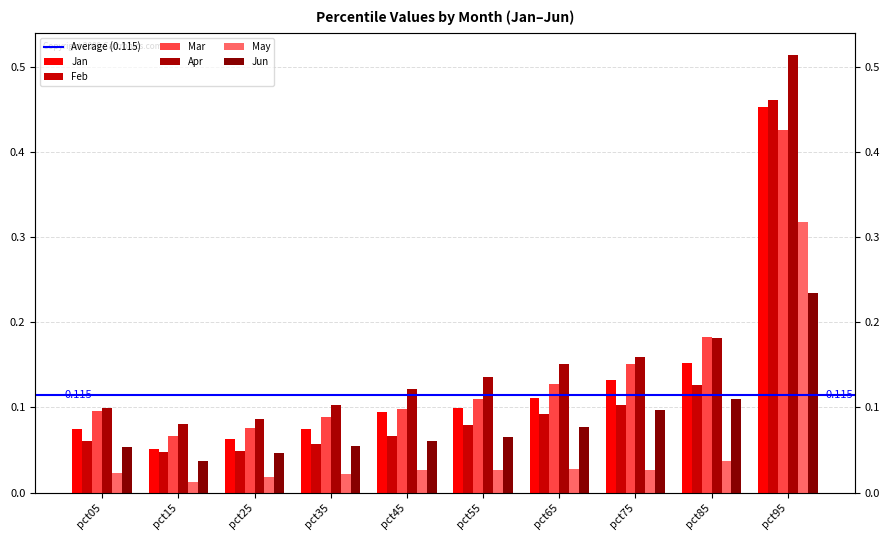

Rank the series at pct25 from lowest to highest value.

May, Jun, Feb, Jan, Mar, Apr